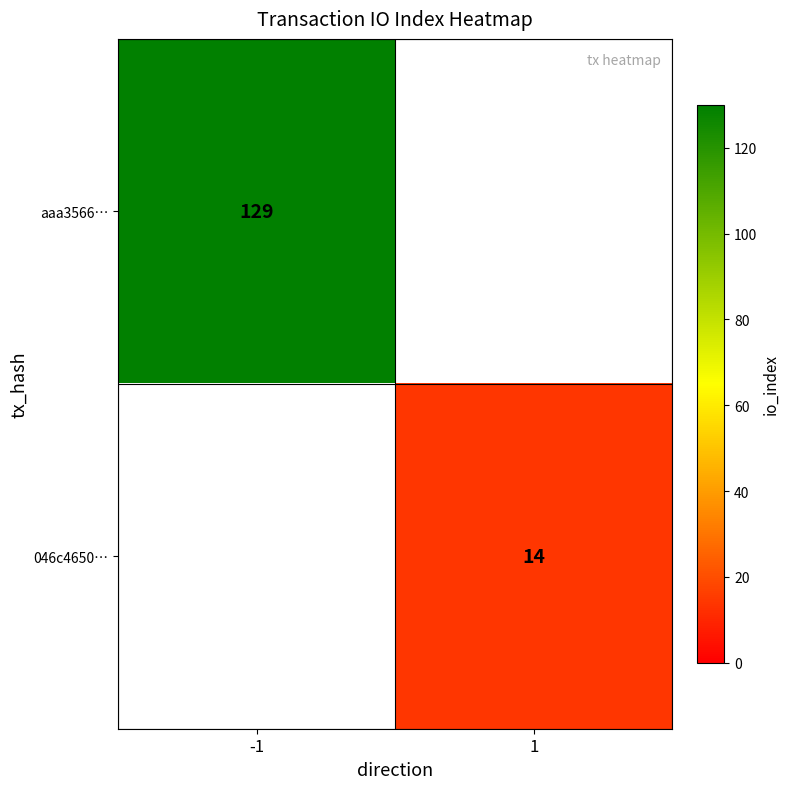

Is the value of aaa3566… at -1 greater than the value of 046c4650… at 1?

Yes